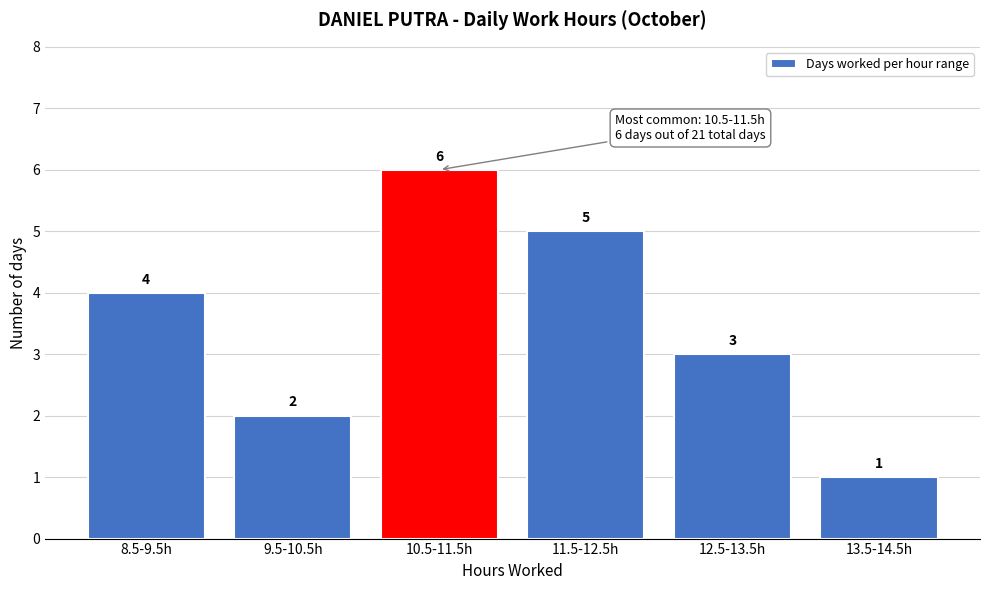

Reading right to left, list all the values displayed in this chart.

13.5-14.5h=1	12.5-13.5h=3	11.5-12.5h=5	10.5-11.5h=6	9.5-10.5h=2	8.5-9.5h=4